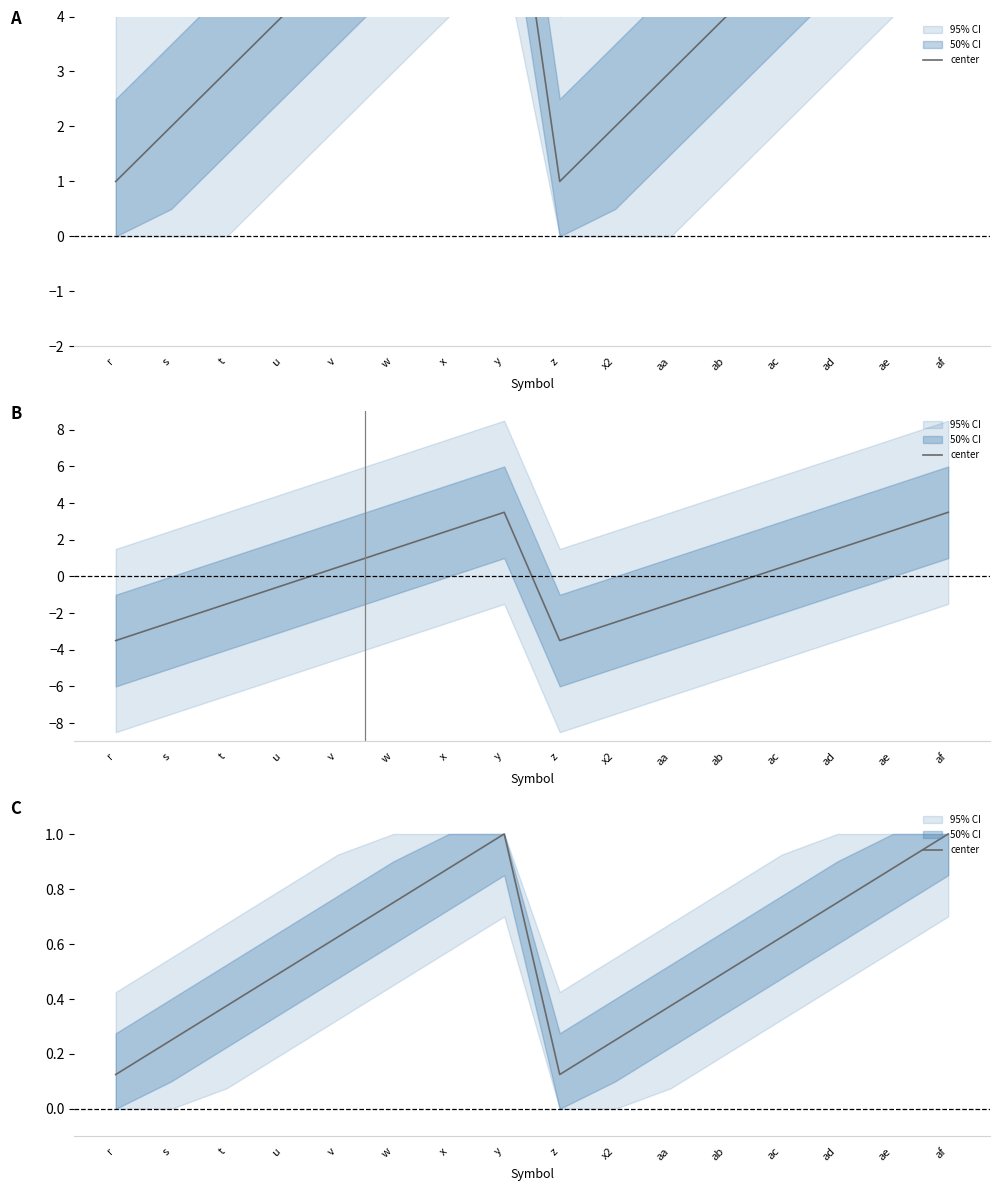

At which label is the value closest to 0?

r